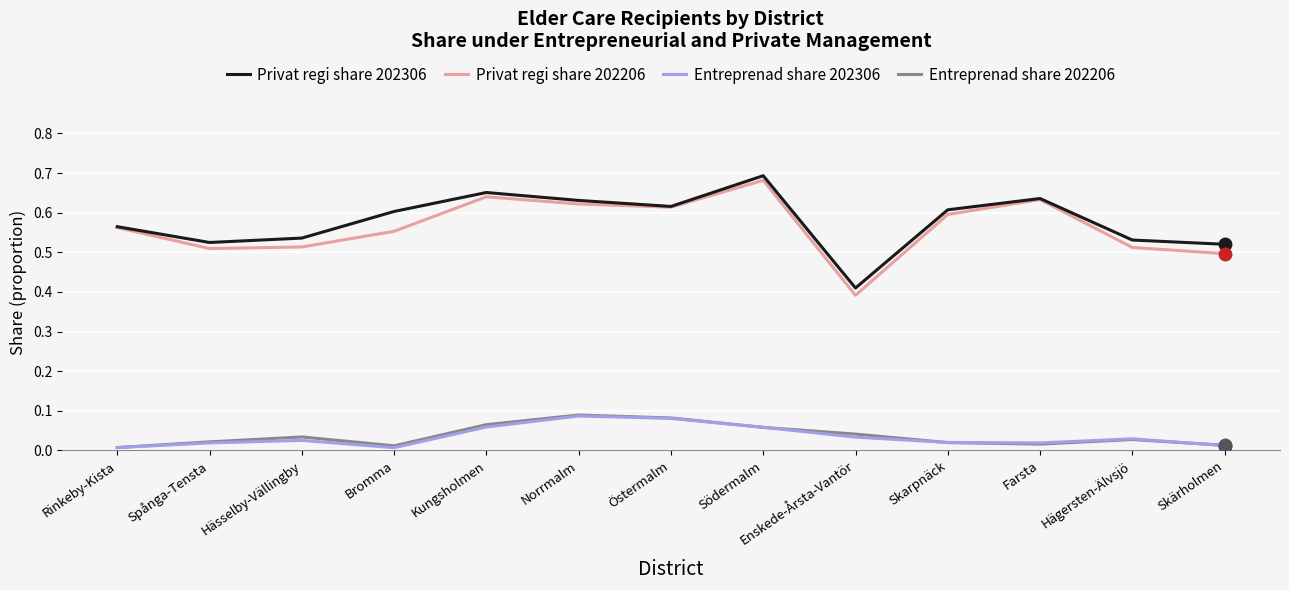

Which category has the highest value in the Privat regi share 202306 series?

Södermalm